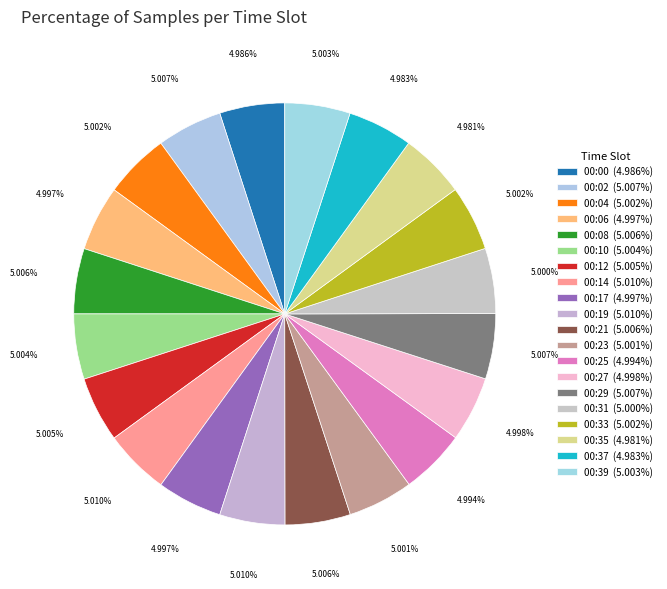

How many slices are in this pie chart?

20